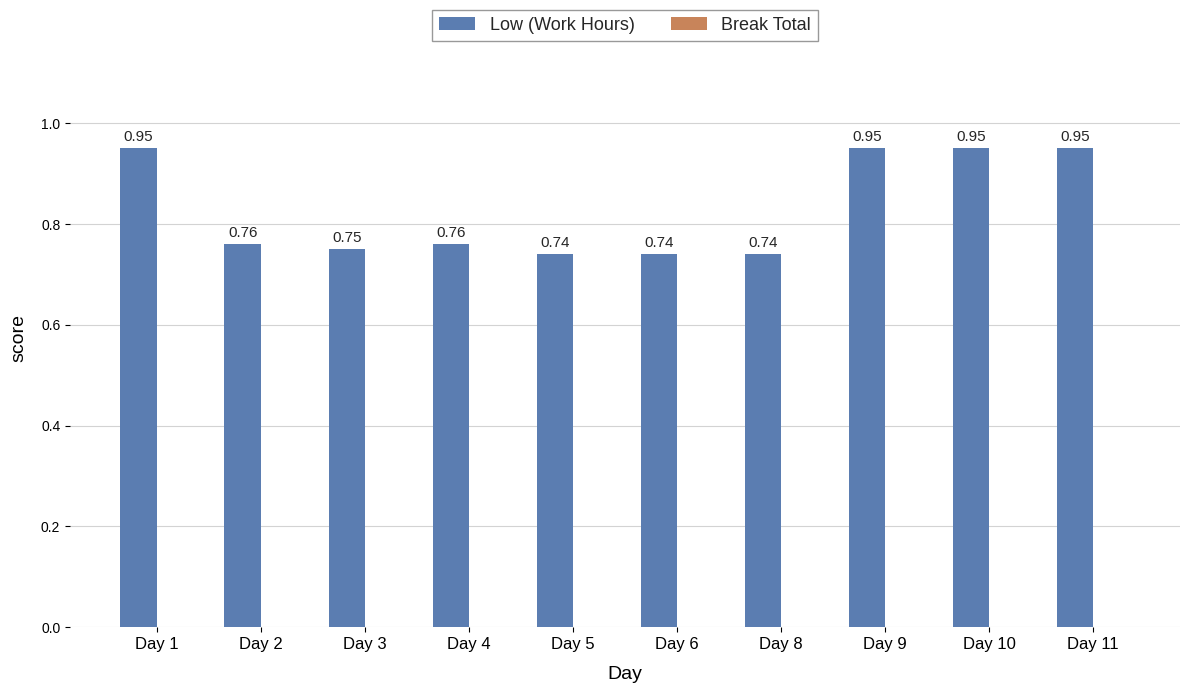

What is the sum of all values?

8.3